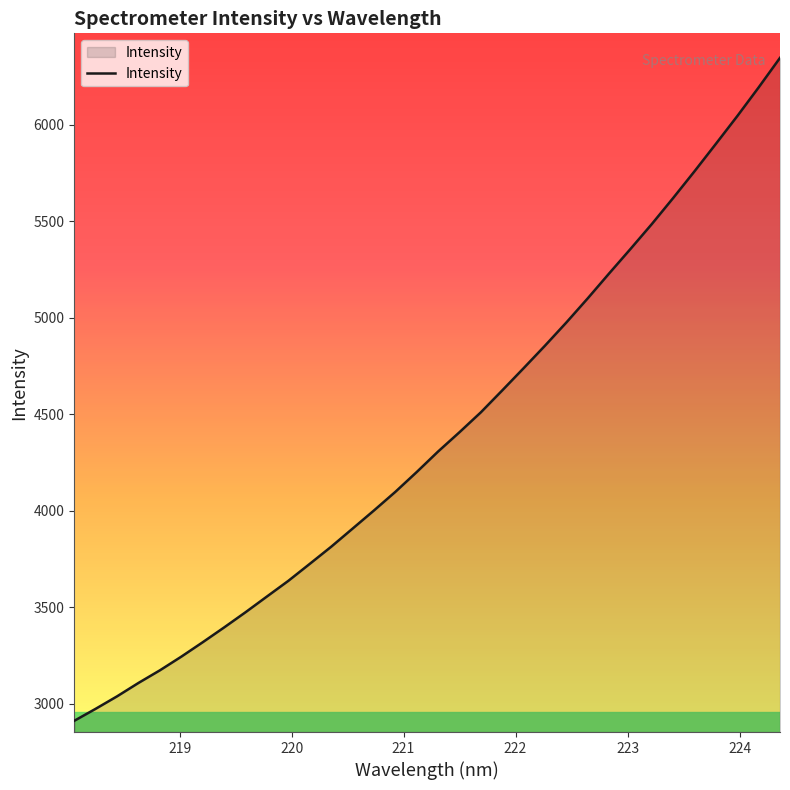

What is the smallest value displayed?

2912.3